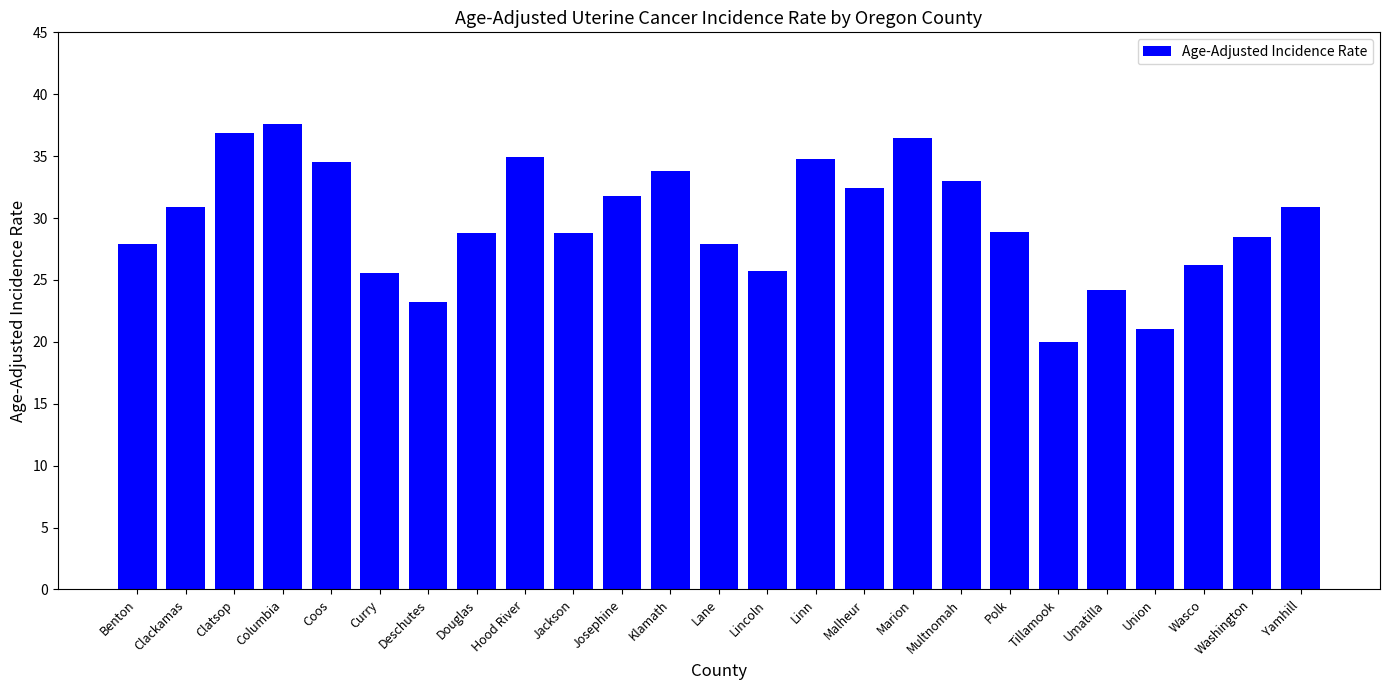

What is the difference between the maximum and minimum values?

17.6